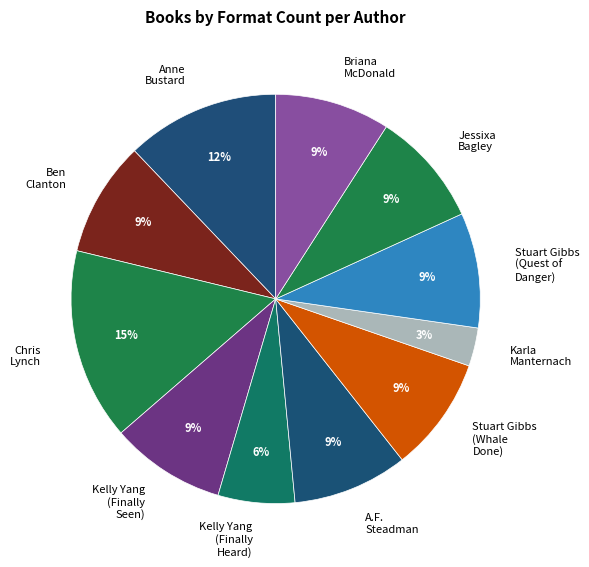

What percentage is the Briana McDonald slice, to the nearest percent?

9%